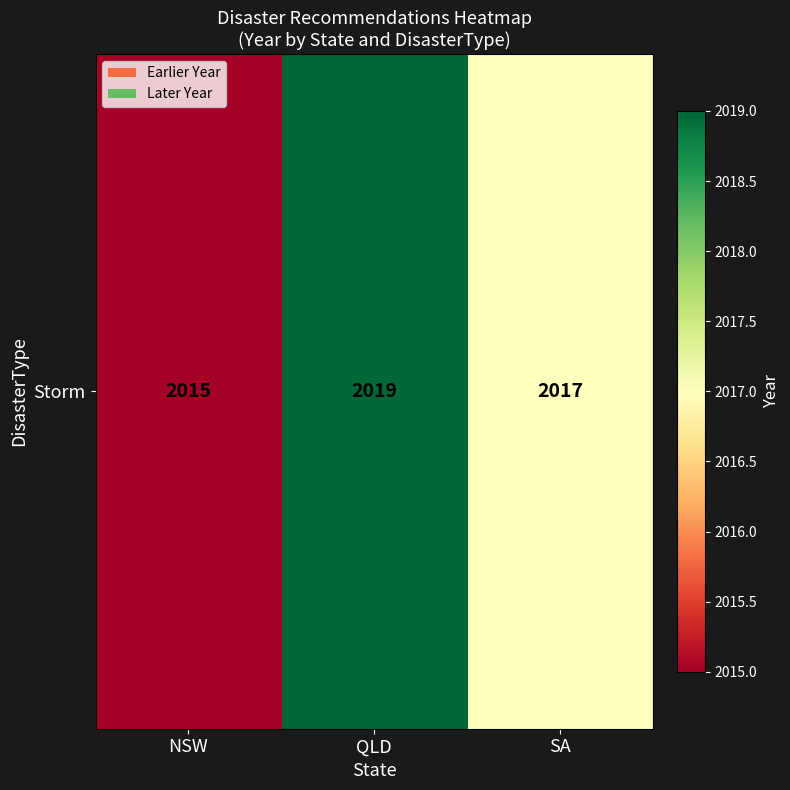

Which label corresponds to the smallest value in the chart?

NSW